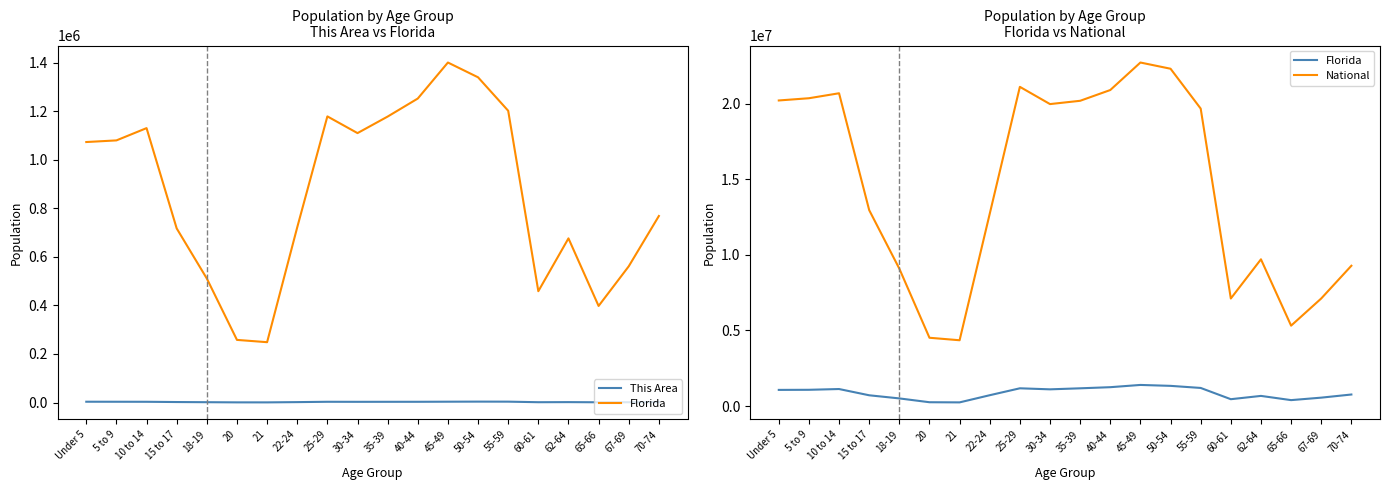

True or false: National has more than 1 interior local peaks.

True